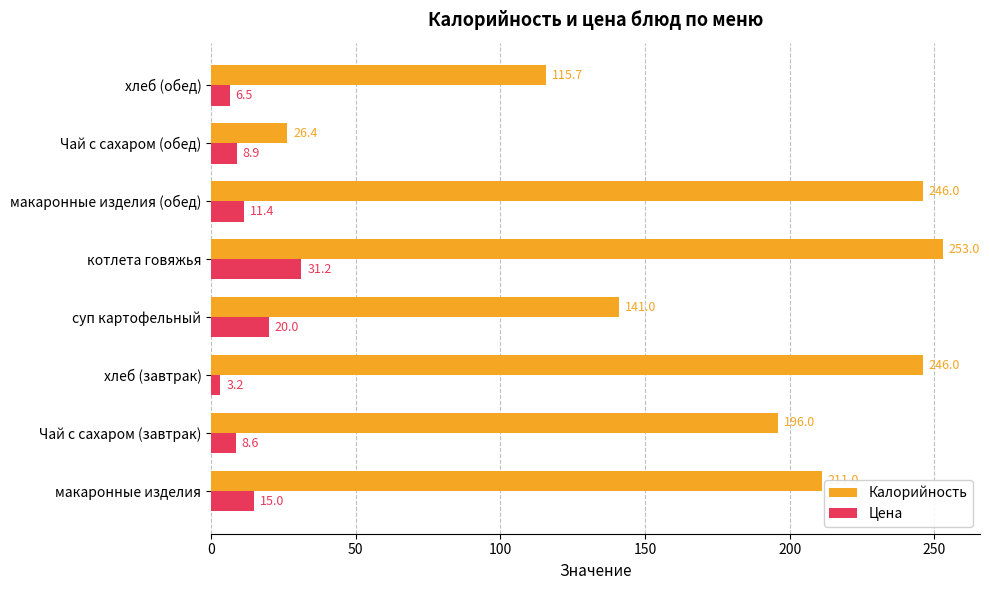

Is it true that Цена equals 9.0 at котлета говяжья?

False